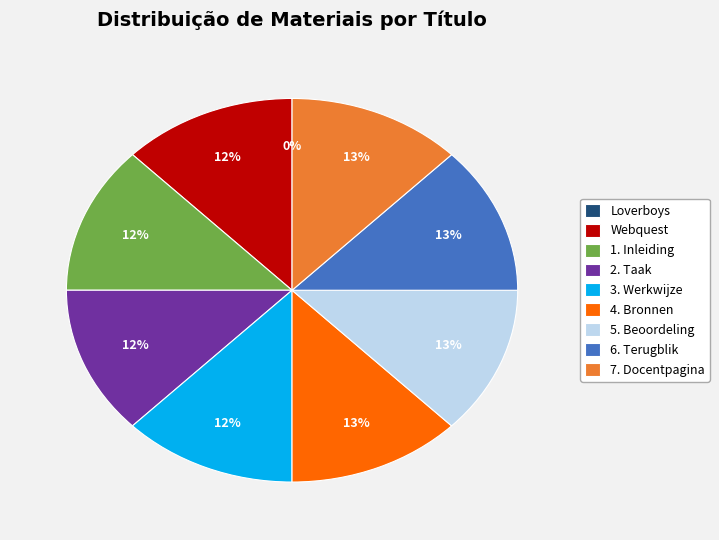

Approximately how many times larger is the value at 1. Inleiding compared to Webquest?

1.0